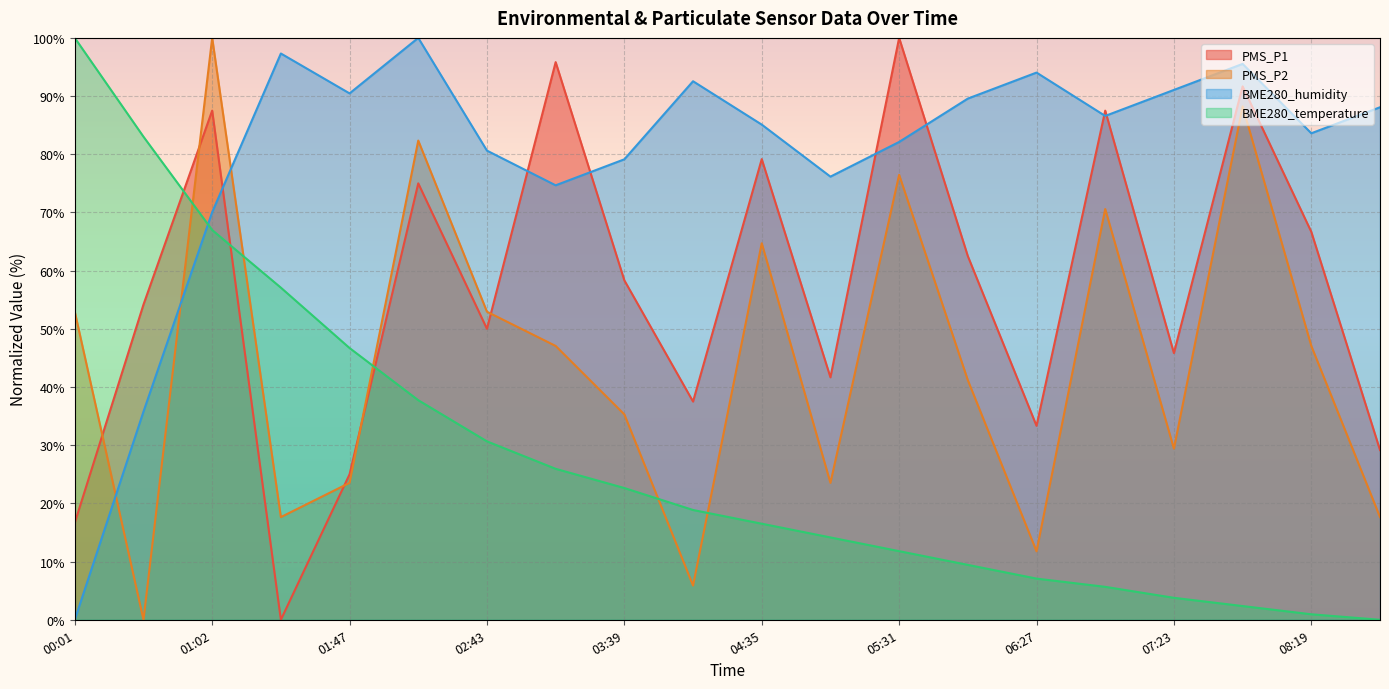

Between 08:19 and 05:03, which is larger?

08:19